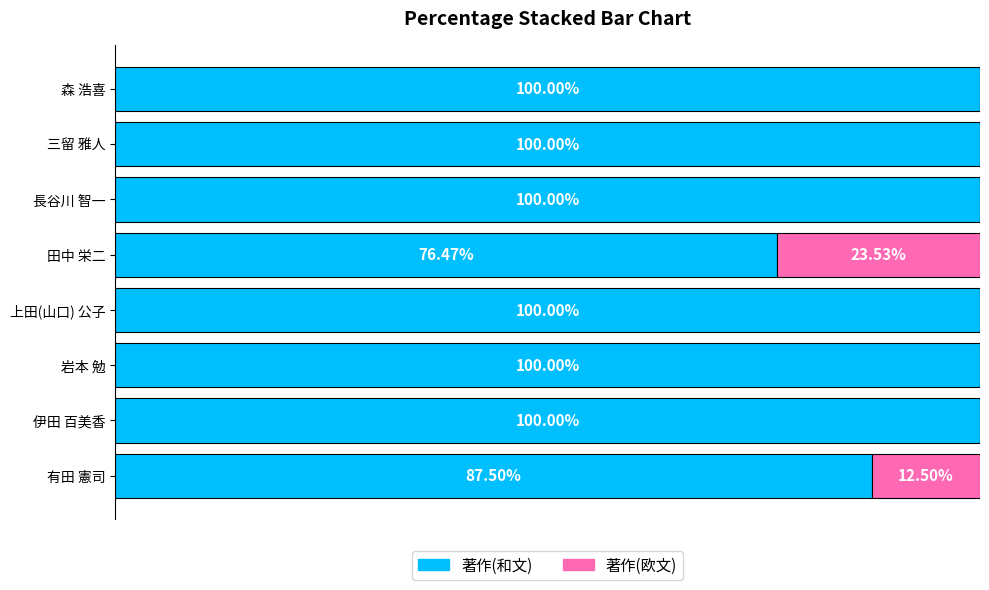

What are all the series names shown in the legend?

著作(和文), 著作(欧文)